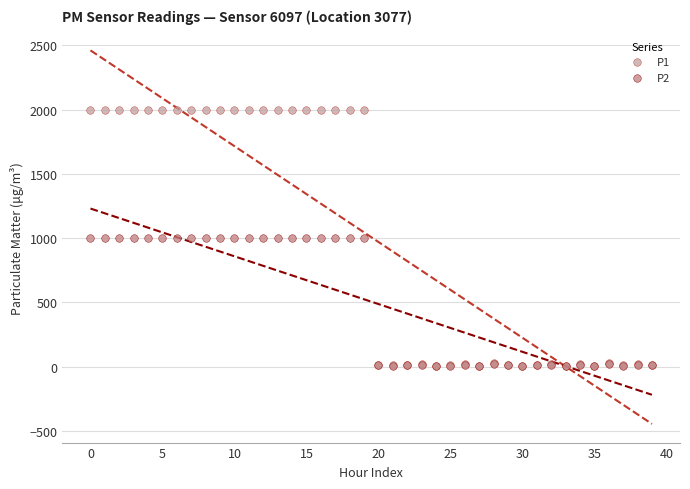

Which series reaches the maximum Y coordinate?

P1